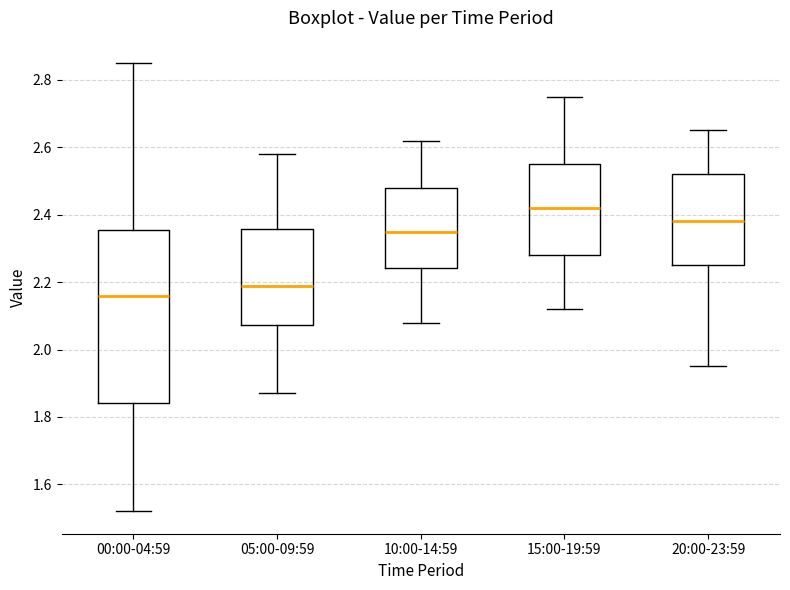

Reading left to right, transcribe this box plot: for each box, give where its median line is, the range the box spans, and where its two whiskers end, as read against the y-axis. The values are not printed on the chart, so give them approximately, as read against the axis.

00:00-04:59: median 2.16, box 1.84 to 2.36, whiskers 1.52 to 2.86
05:00-09:59: median 2.20, box 2.08 to 2.36, whiskers 1.88 to 2.58
10:00-14:59: median 2.36, box 2.24 to 2.48, whiskers 2.08 to 2.62
15:00-19:59: median 2.42, box 2.28 to 2.56, whiskers 2.12 to 2.76
20:00-23:59: median 2.38, box 2.26 to 2.52, whiskers 1.96 to 2.66